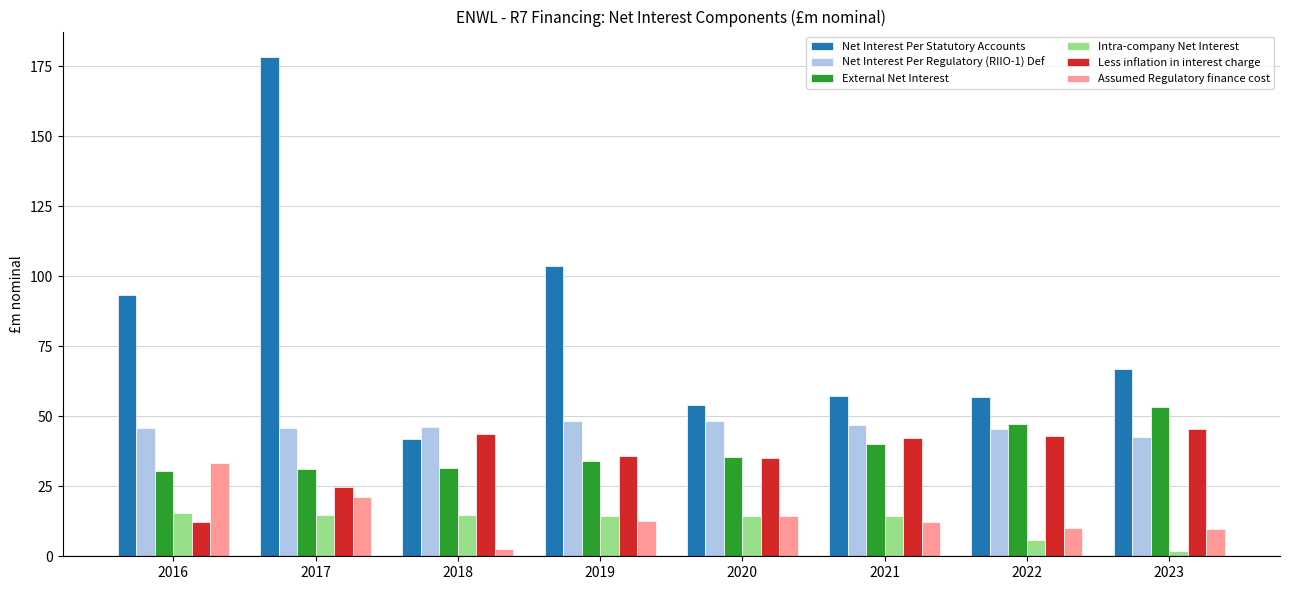

What is the difference between the highest and lowest values at 2021?

44.9